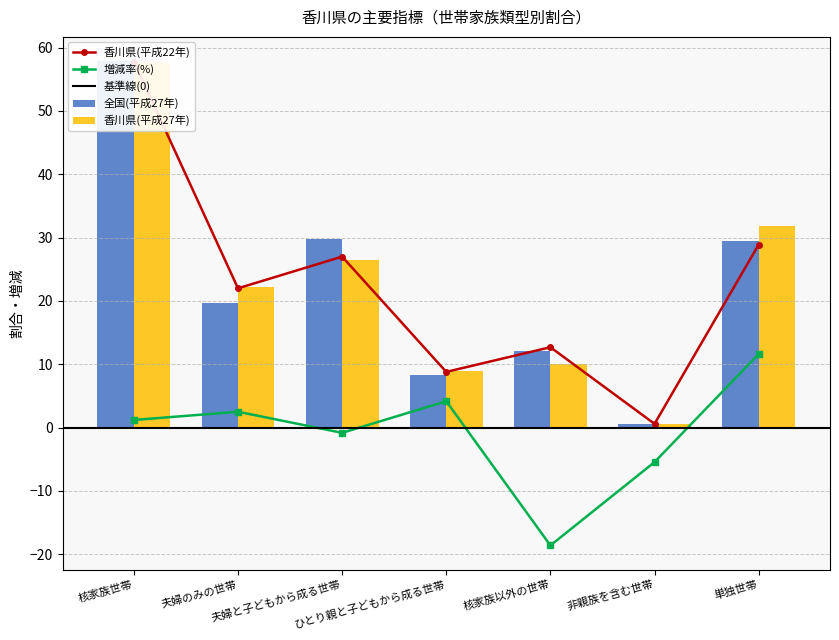

Which category has the lowest value in the 増減率(%) series?

核家族以外の世帯